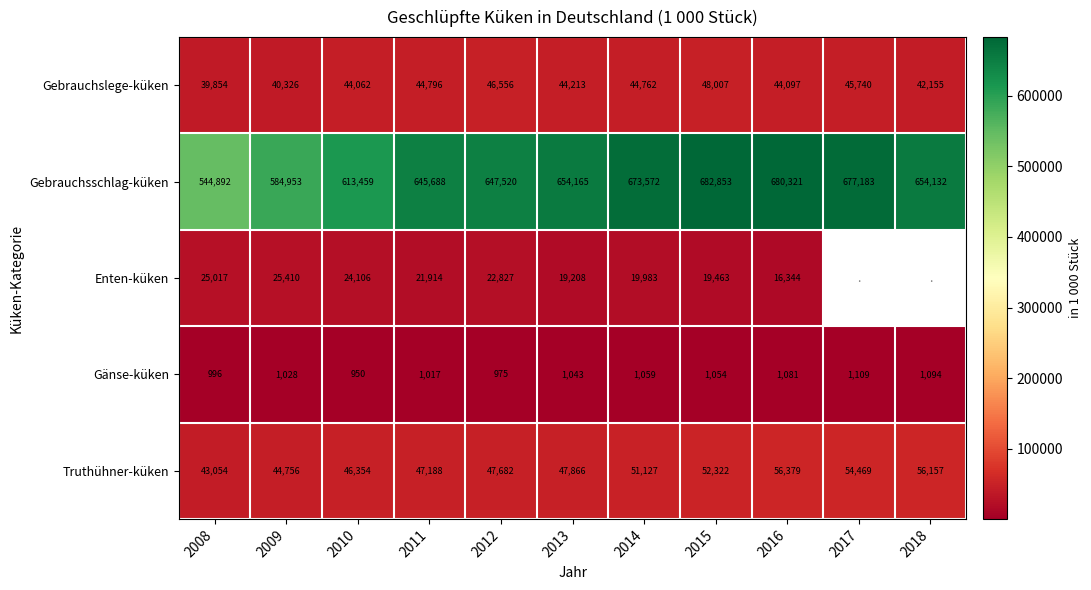

At which label does Gebrauchsschlag-küken first exceed 654132?

2013